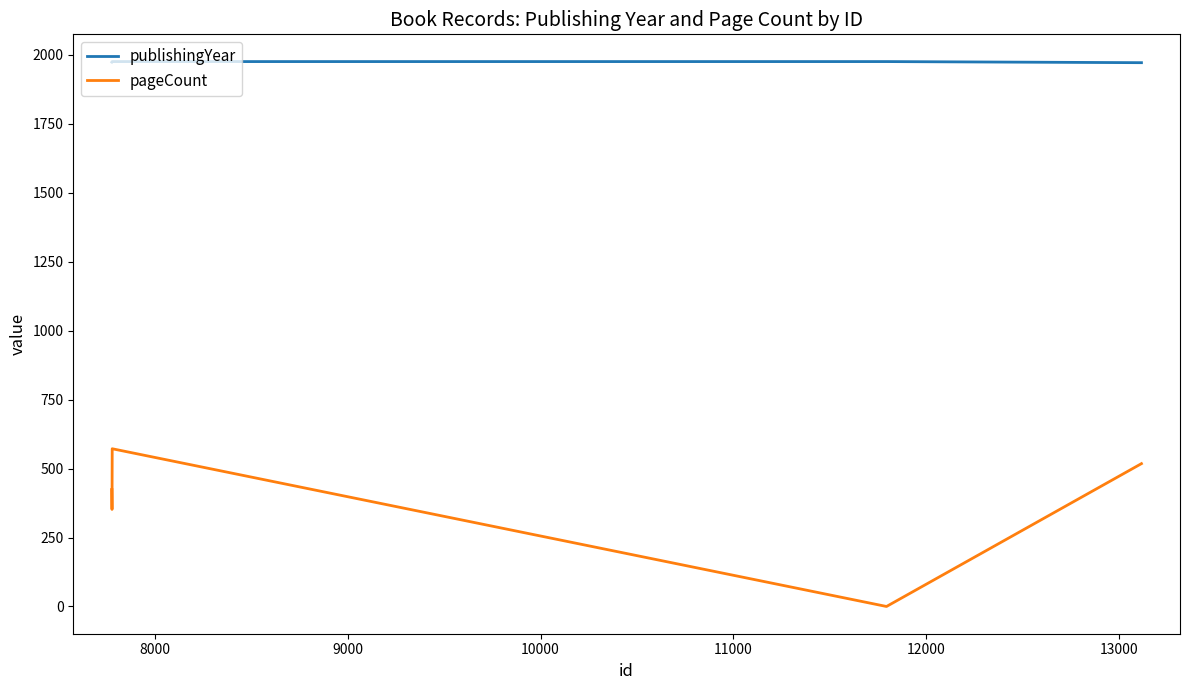

What is the difference between the maximum and minimum values in the publishingYear series?

4